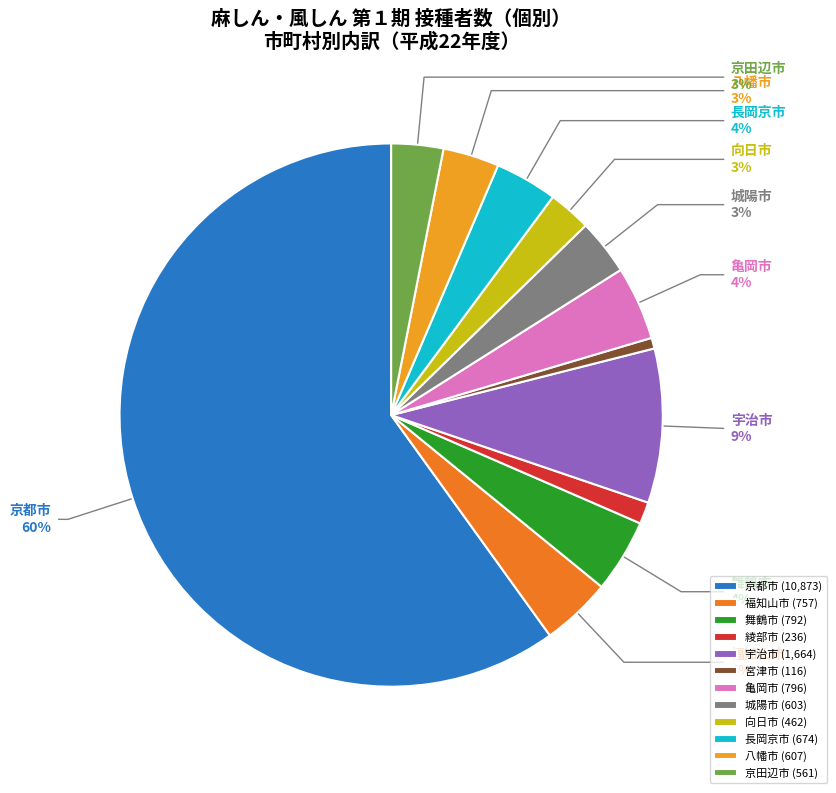

Between 綾部市 and 宇治市, which is larger?

宇治市